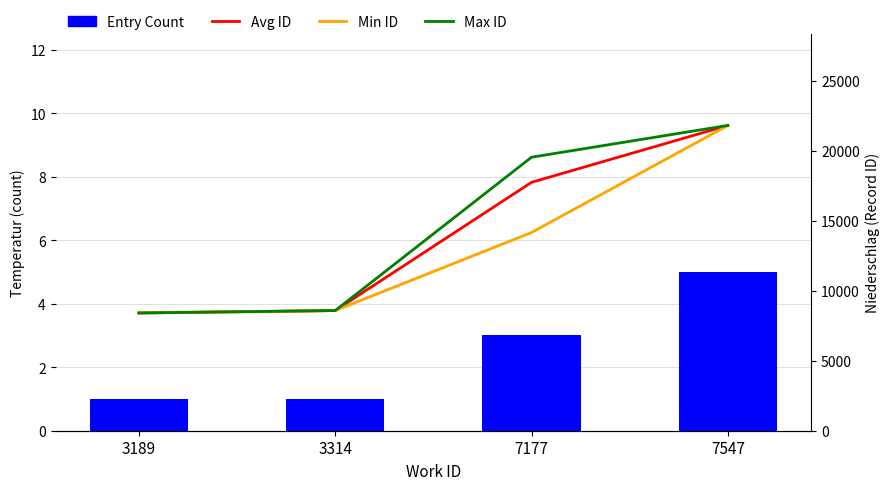

How many distinct data groups are displayed?

4